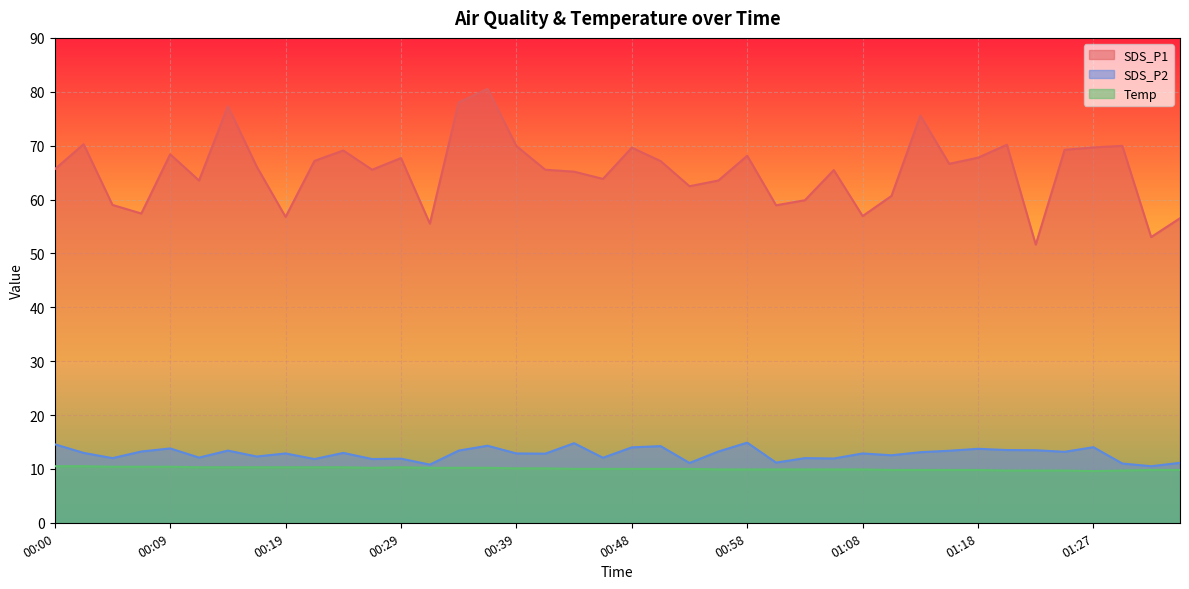

What position from the left is 00:22?

10